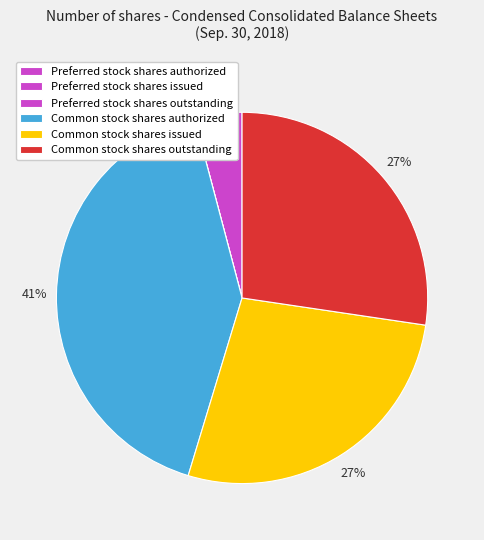

Is there a majority slice in this chart?

No